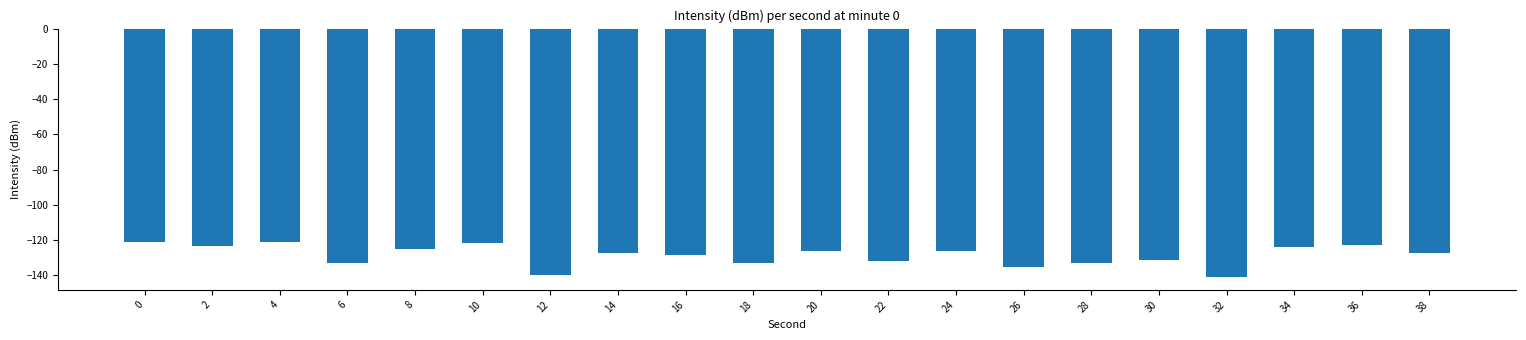

How many data points does each series have?

20